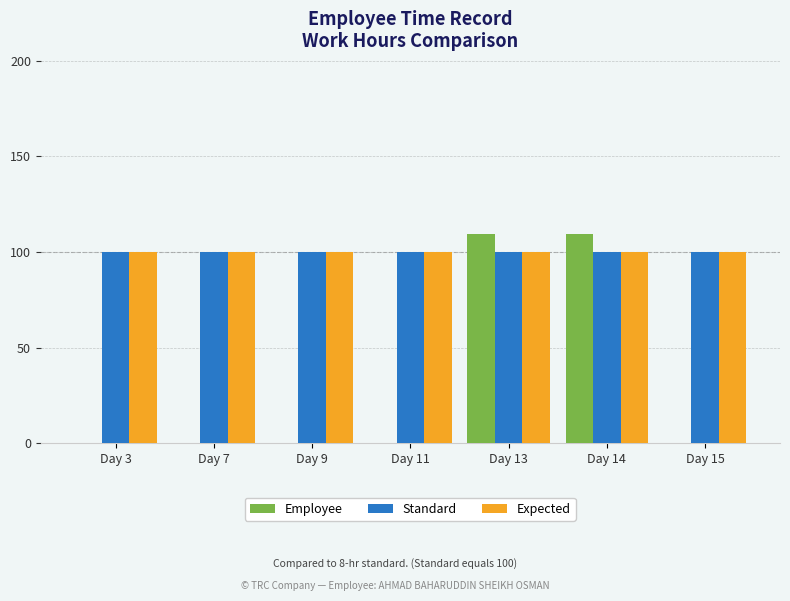

What is the total value across all series at Day 3?

200.0